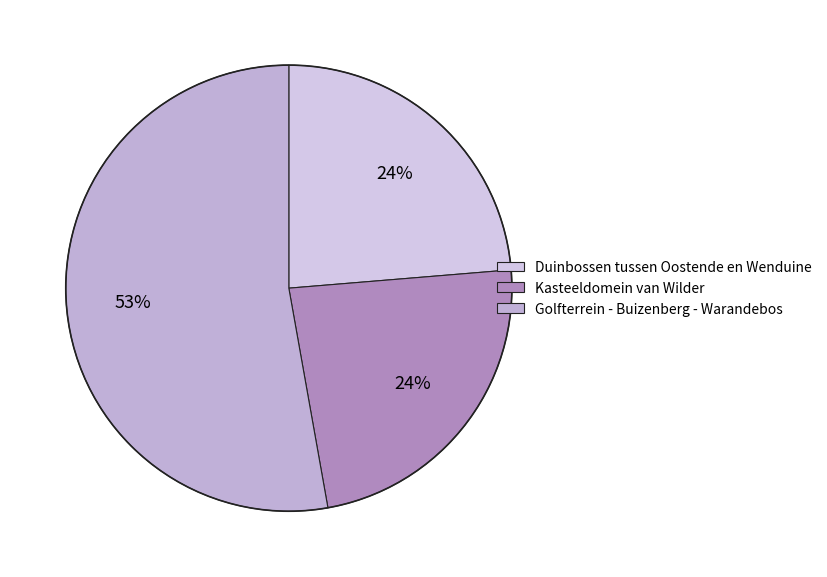

What percentage is the Duinbossen tussen Oostende en Wenduine slice, to the nearest percent?

24%